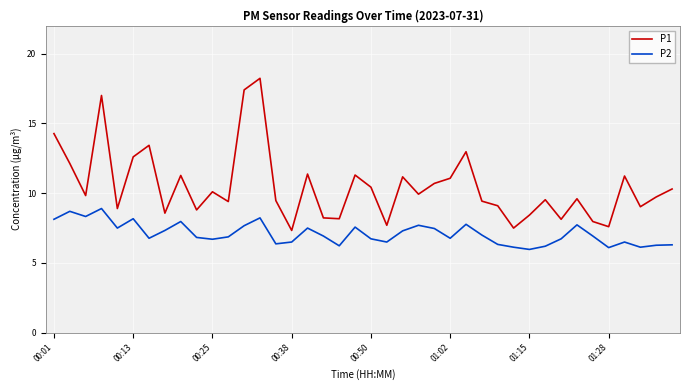

What is the difference between the maximum and minimum values in the P2 series?

2.9